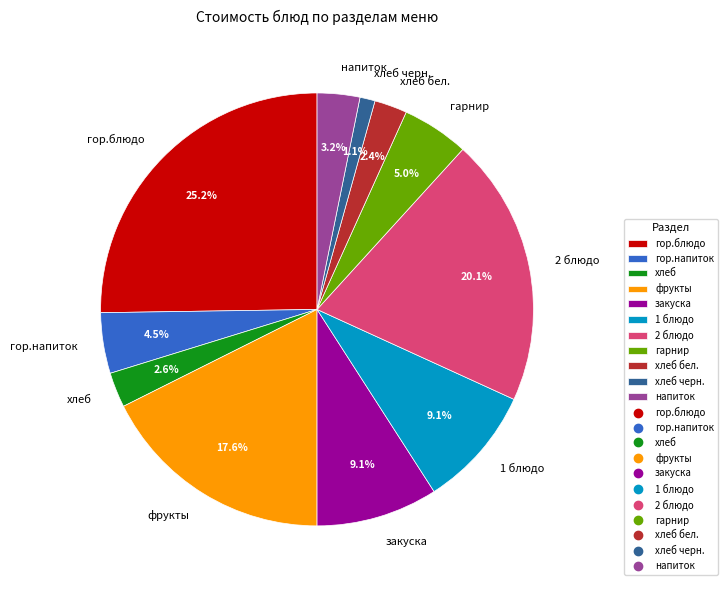

What is the largest slice in the pie chart?

гор.блюдо